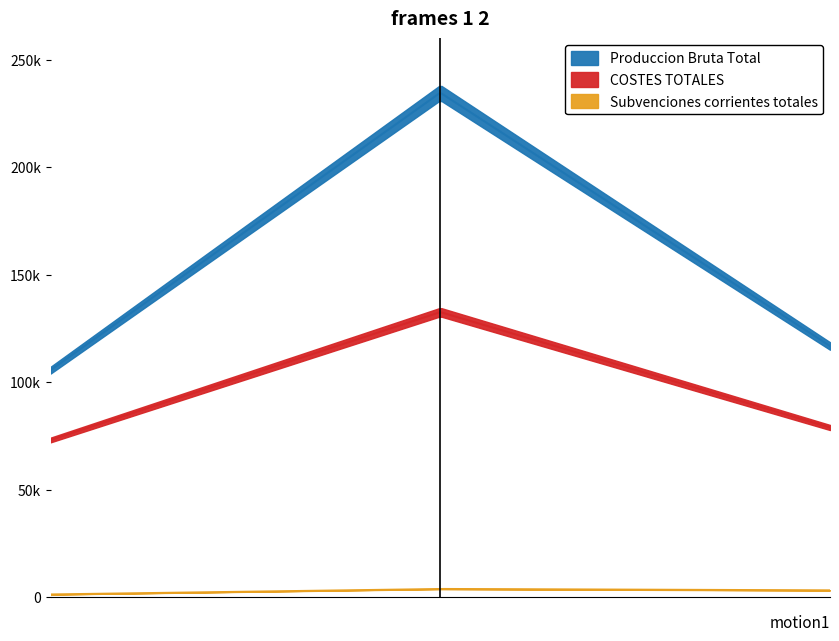

Reading left to right, what are all the values shown in this chart?

Produccion Bruta Total: 50 < 100=105591	>= 500=234632	TODAS=116841
COSTES TOTALES: 50 < 100=73120	>= 500=132601	TODAS=78932
Subvenciones corrientes totales: 50 < 100=1279	>= 500=3837	TODAS=3187